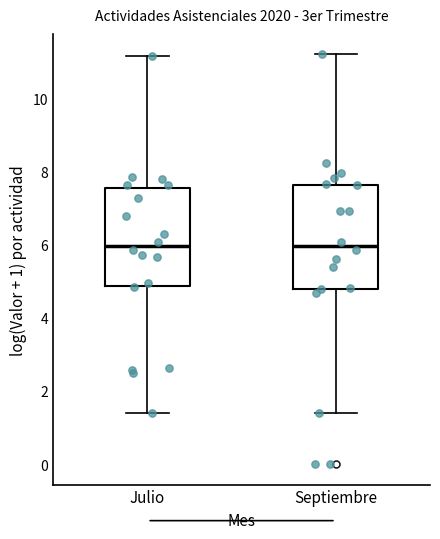

Where does the lower whisker of the box for Julio end on the y-axis? The values are not printed on the chart, so give them approximately, as read against the axis.

1.4